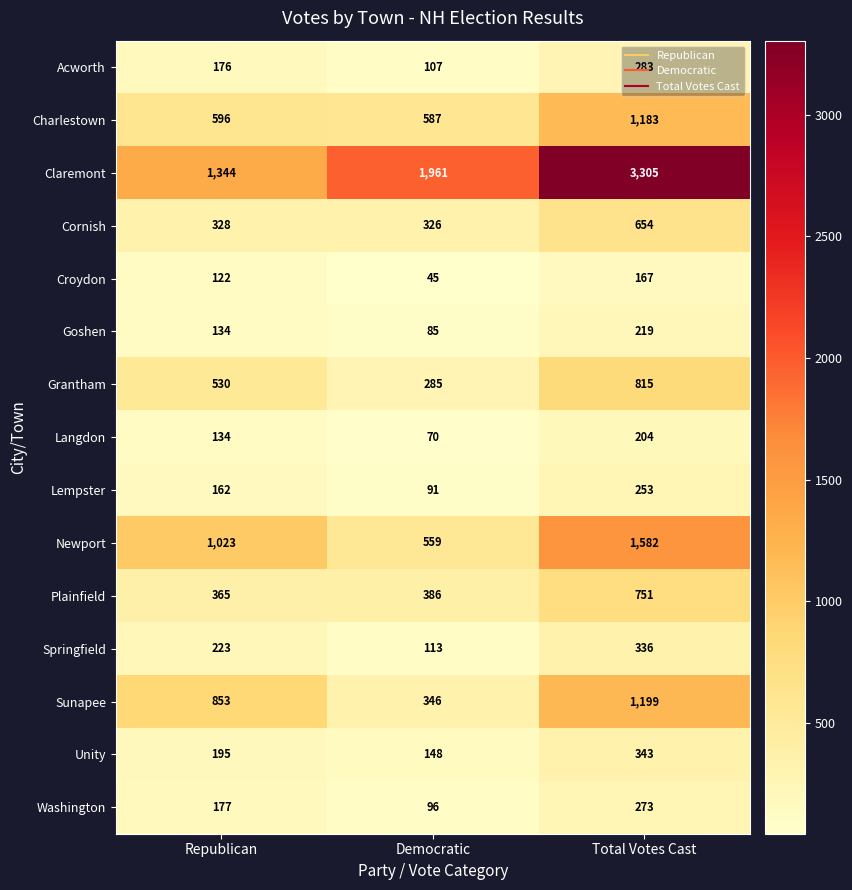

What is the difference between the highest and lowest values at Republican?

1222